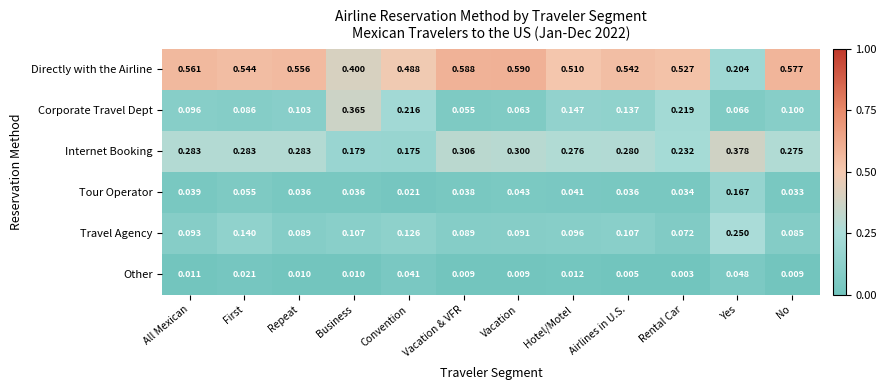

Which label corresponds to the largest value in the chart?

Vacation